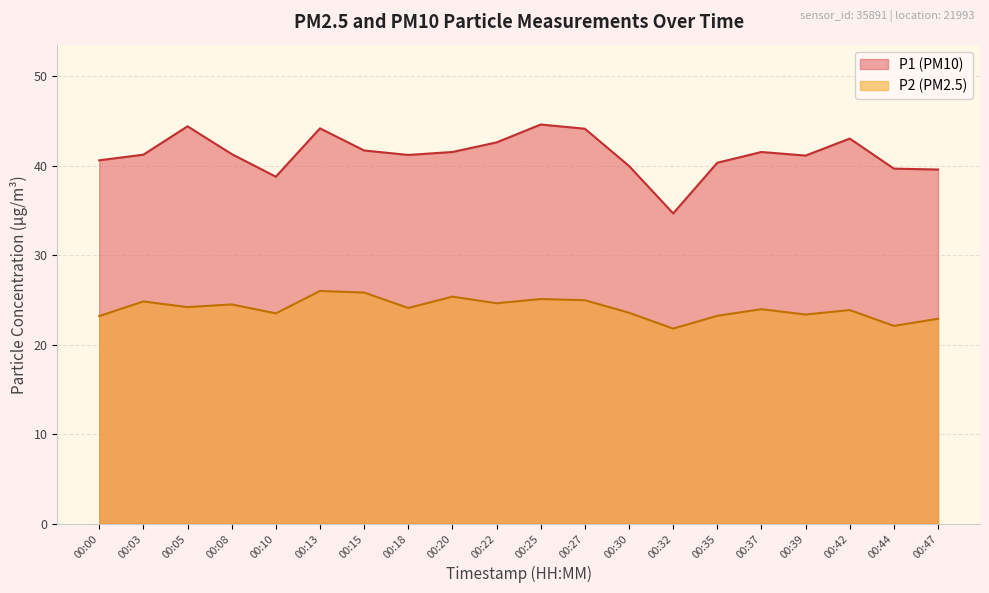

Count the number of data series in this chart.

2